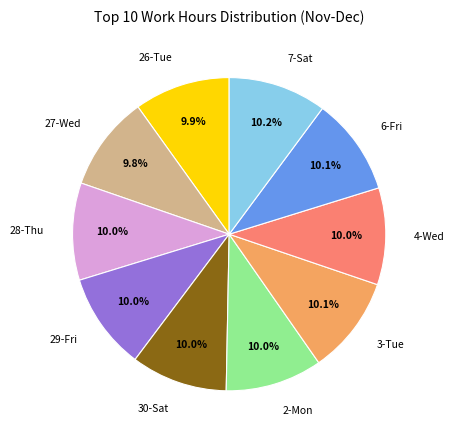

Is there any slice that represents more than half of the pie?

No